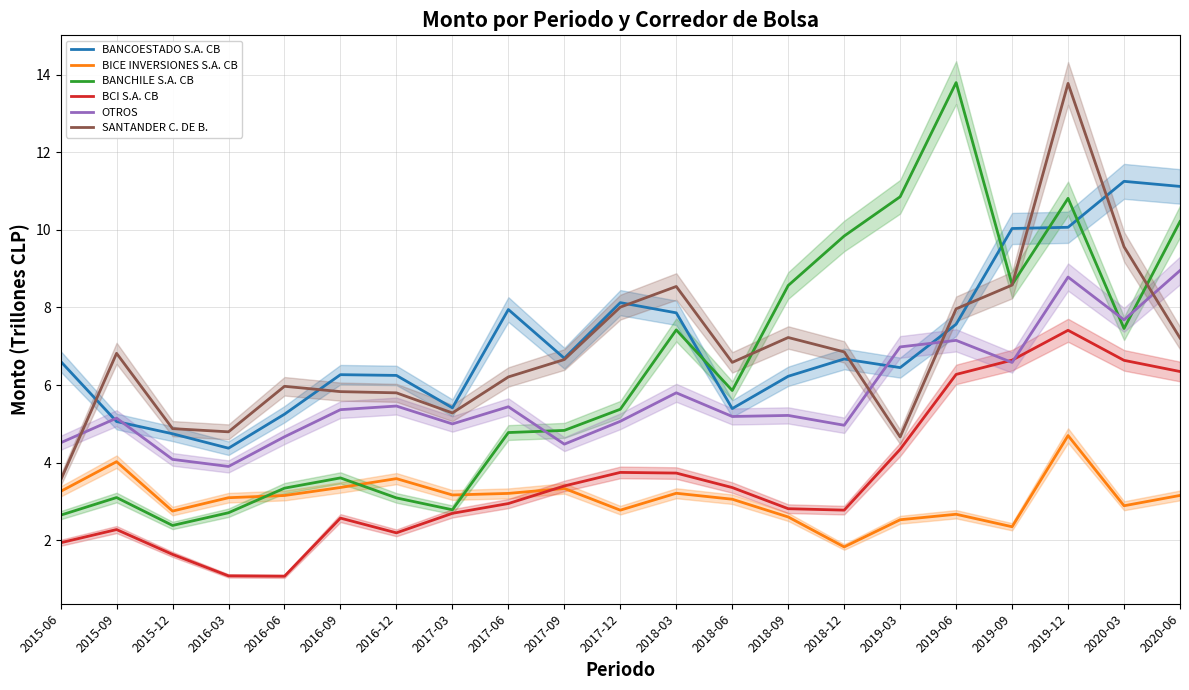

True or false: BANCHILE S.A. CB has more than 0 interior local peaks.

True